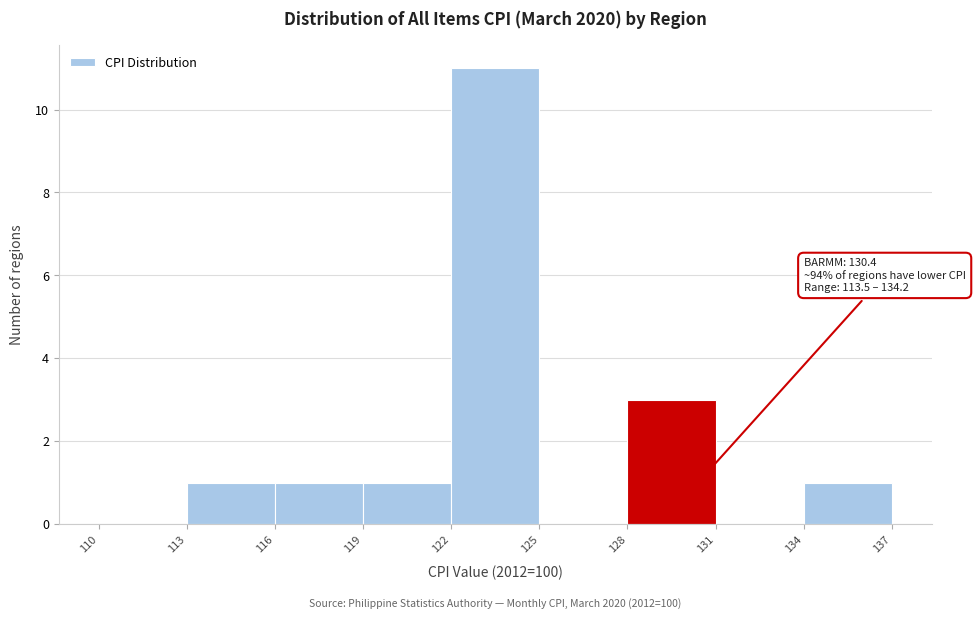

Over which range of the x-axis is the bar tallest?

122 to 125